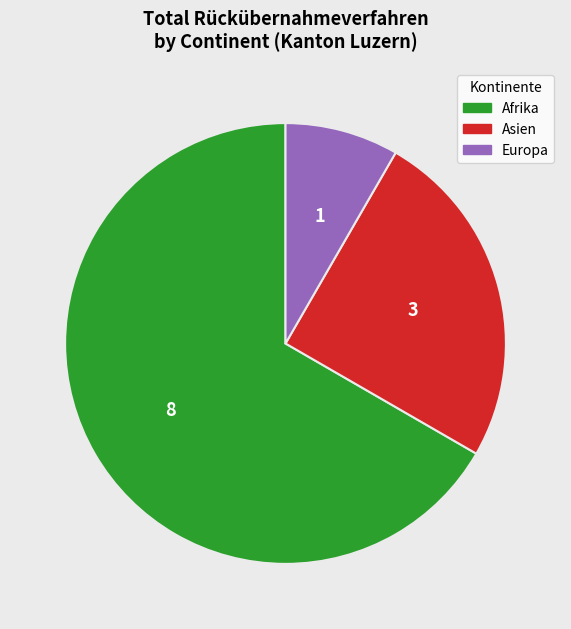

Rank the categories by value from lowest to highest.

Europa, Asien, Afrika